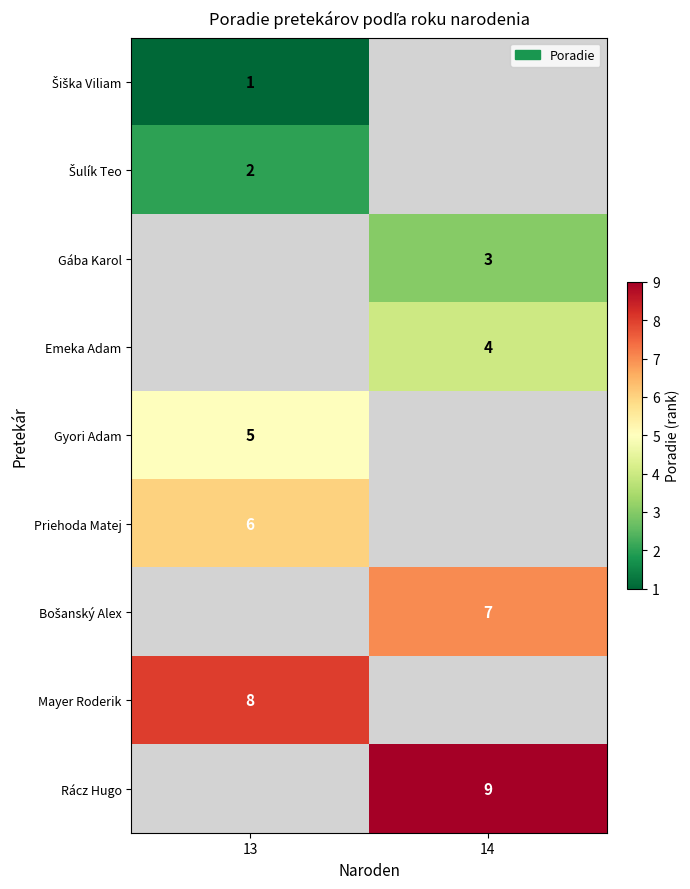

Is it true that Priehoda Matej equals 6 at 13?

True